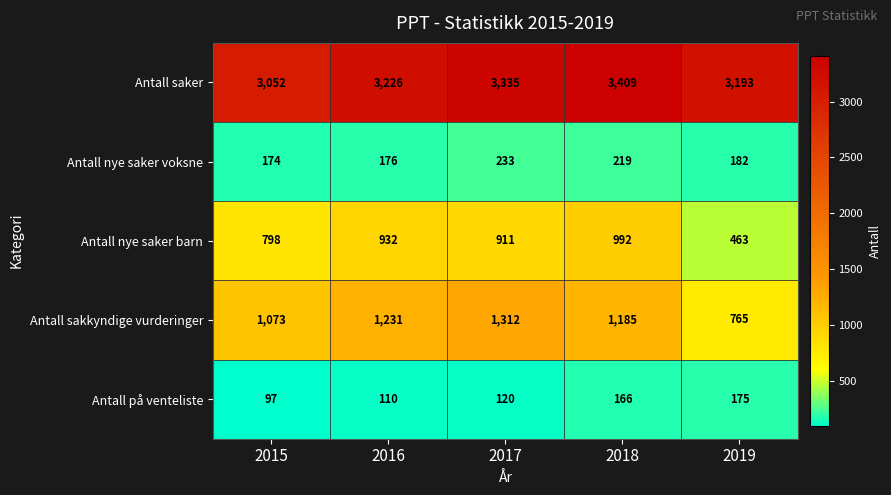

What is the maximum value shown in the chart?

3409